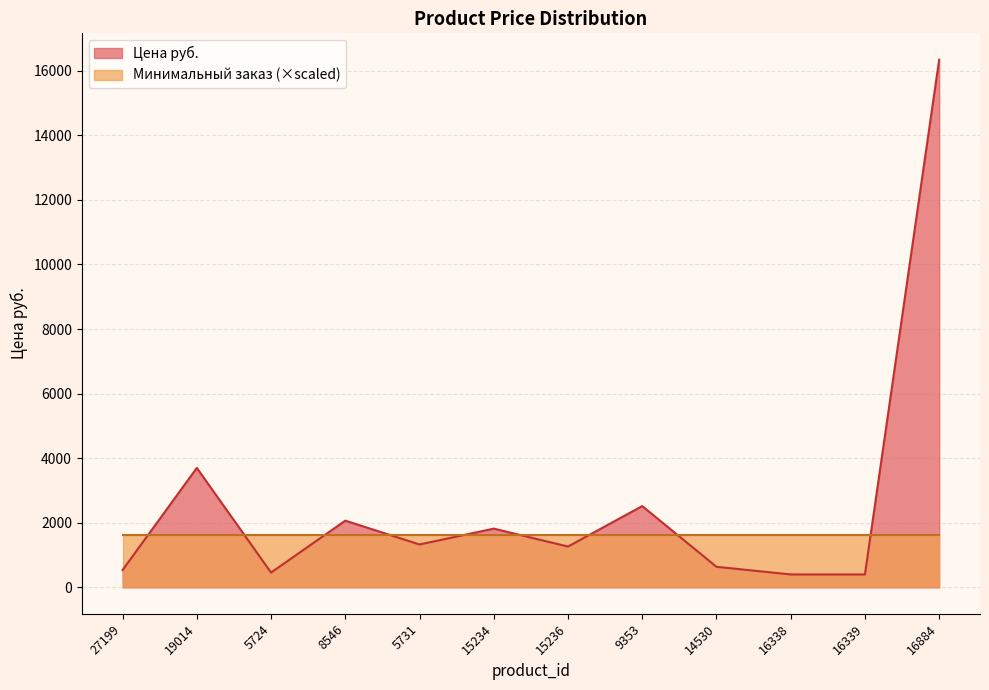

What is the label of the 4th point from the left?

8546